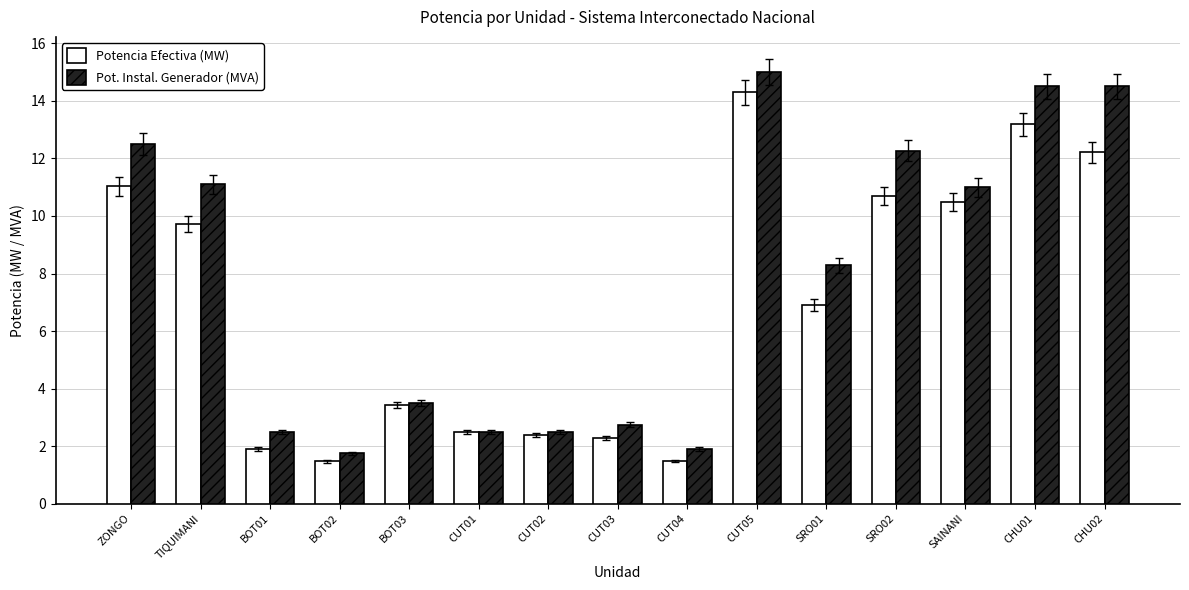

What is the lowest value of the Potencia Efectiva (MW) series?

1.5